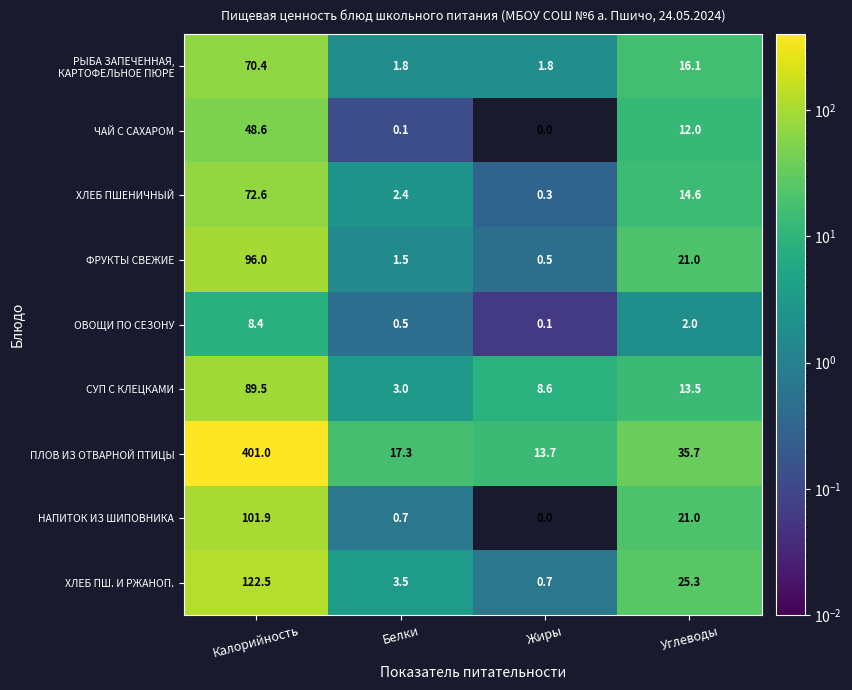

Is it true that ОВОЩИ ПО СЕЗОНУ equals 0.2 at Белки?

False